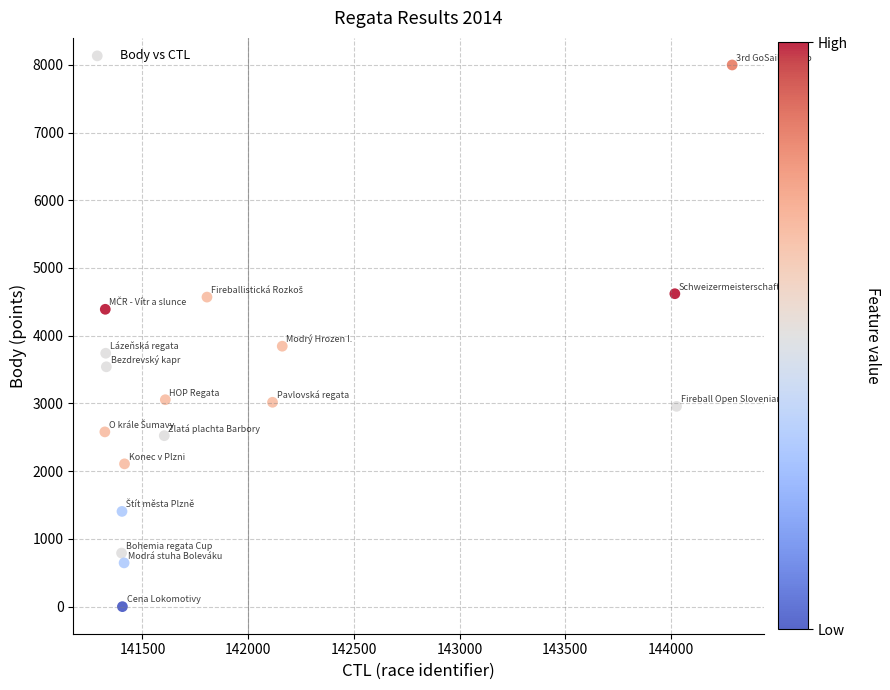

What Y value in the scatter plot is closest to 3998?

3845